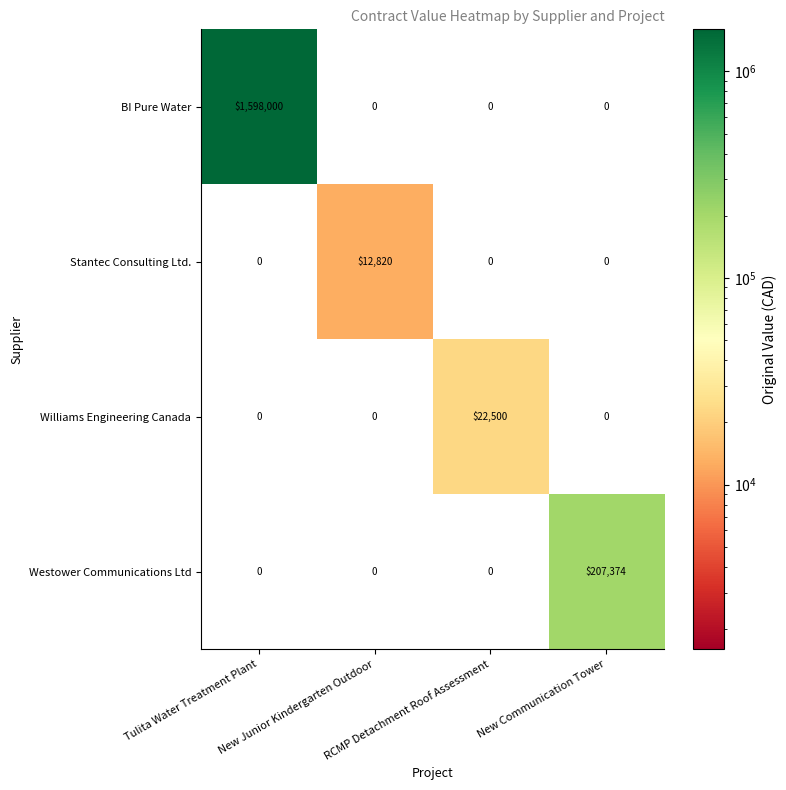

Which series has the largest range (max minus min)?

BI Pure Water